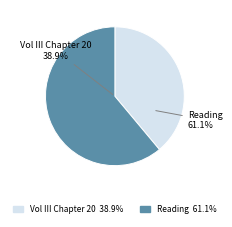

What is the largest slice in the pie chart?

Reading